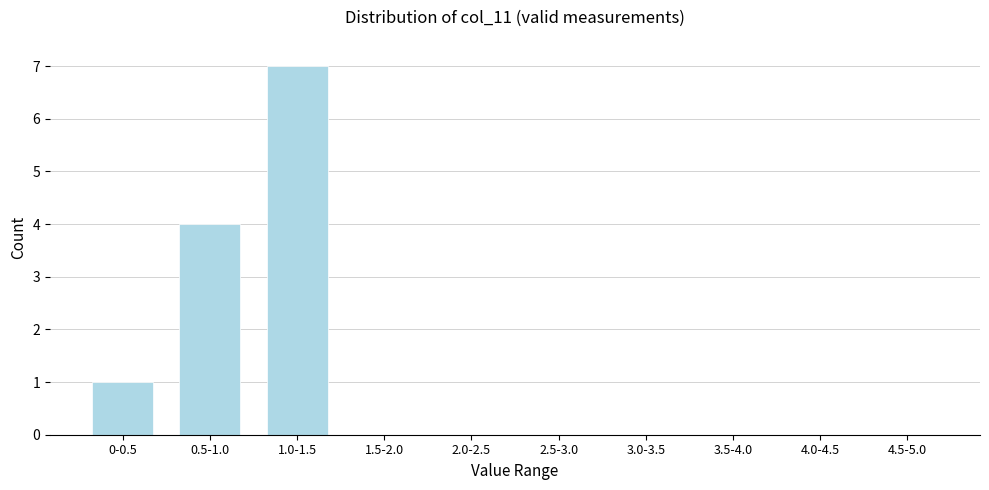

Reading left to right, what are all the values shown in this chart?

0-0.5=1	0.5-1.0=4	1.0-1.5=7	1.5-2.0=0	2.0-2.5=0	2.5-3.0=0	3.0-3.5=0	3.5-4.0=0	4.0-4.5=0	4.5-5.0=0